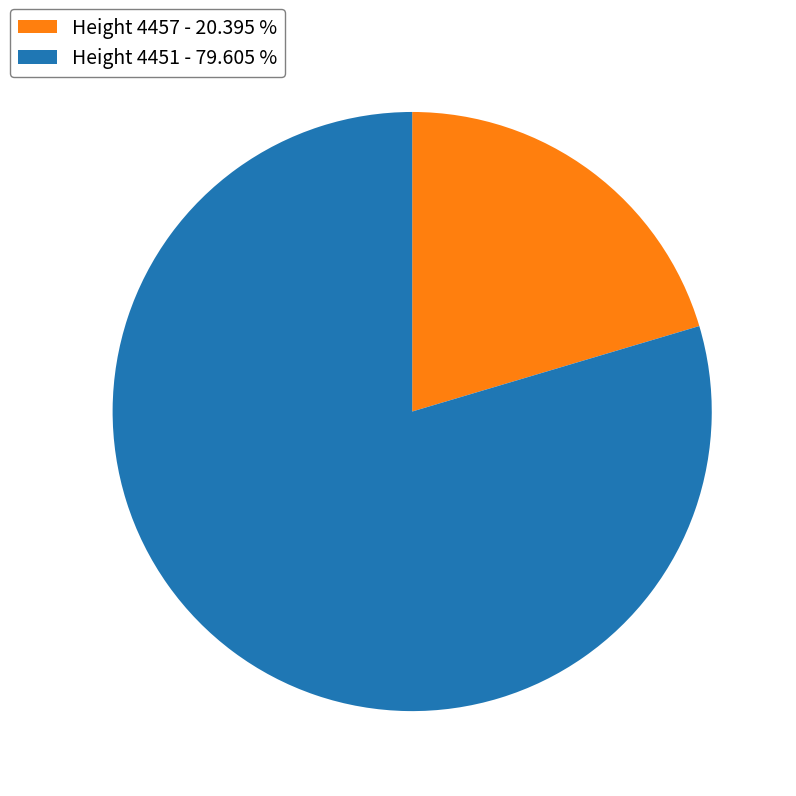

Approximately how many times larger is the value at Height 4451 - 79.605 % compared to Height 4457 - 20.395 %?

3.9